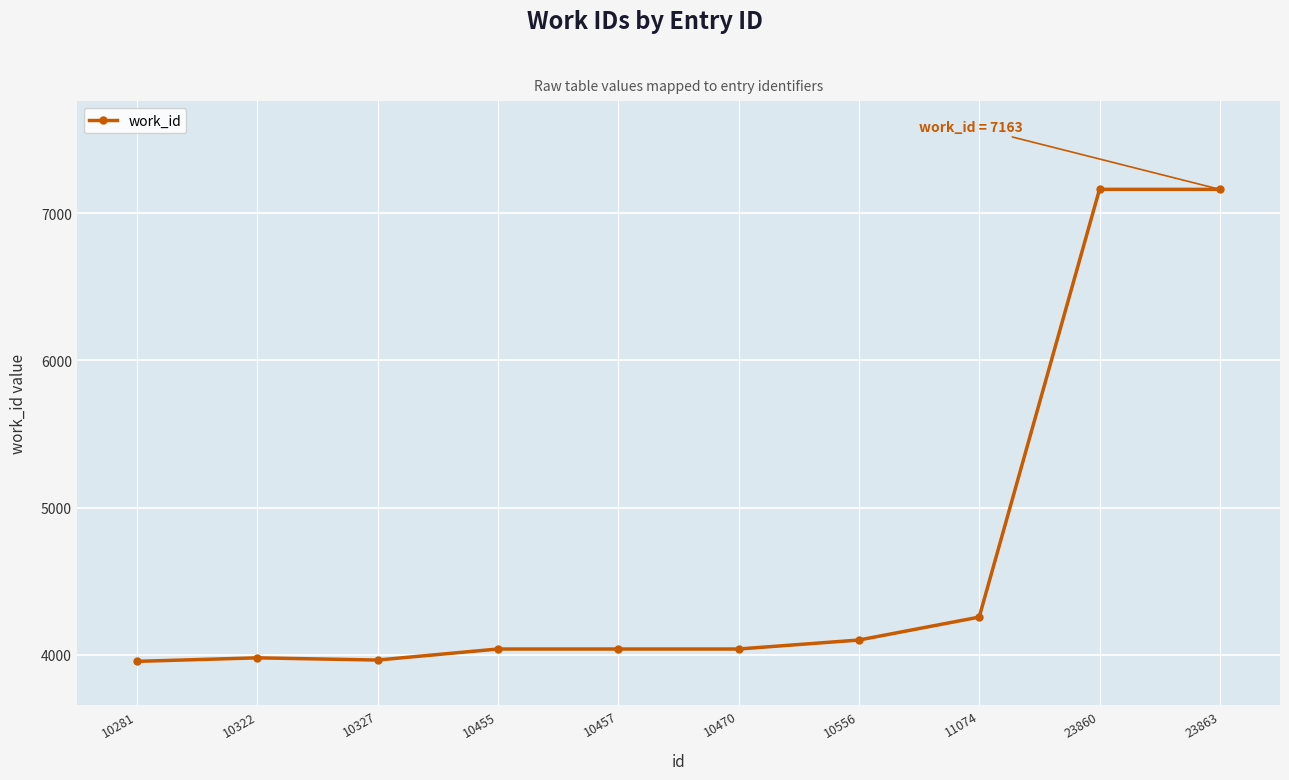

What is the difference between the maximum and minimum values?

3209